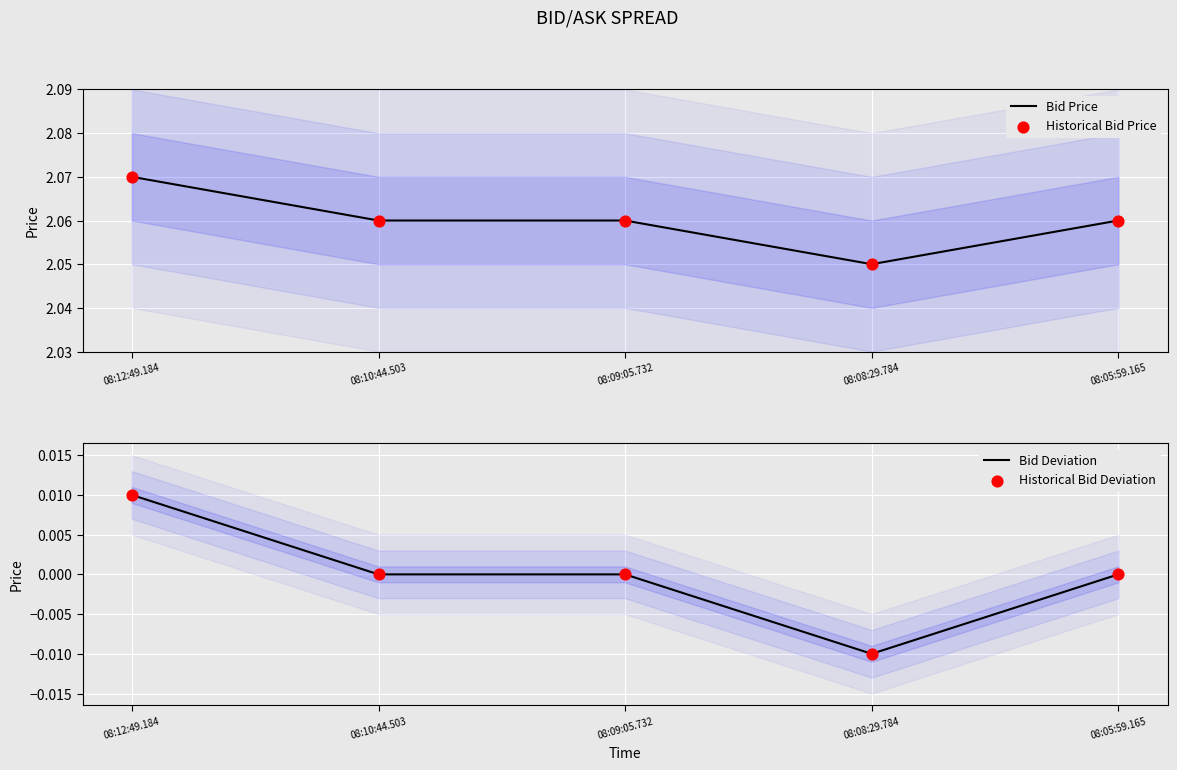

Which series contains the highest Y value?

Bid Price